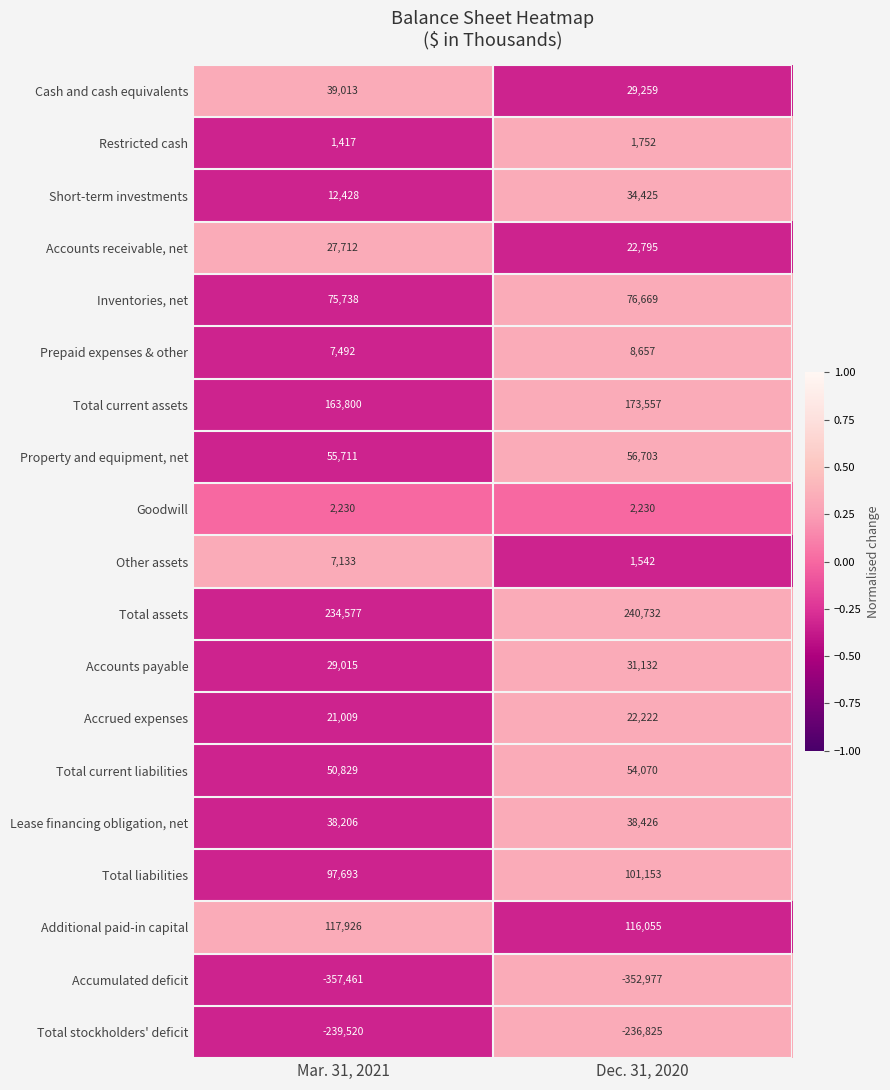

What is the average value of the Cash and cash equivalents series?

34136